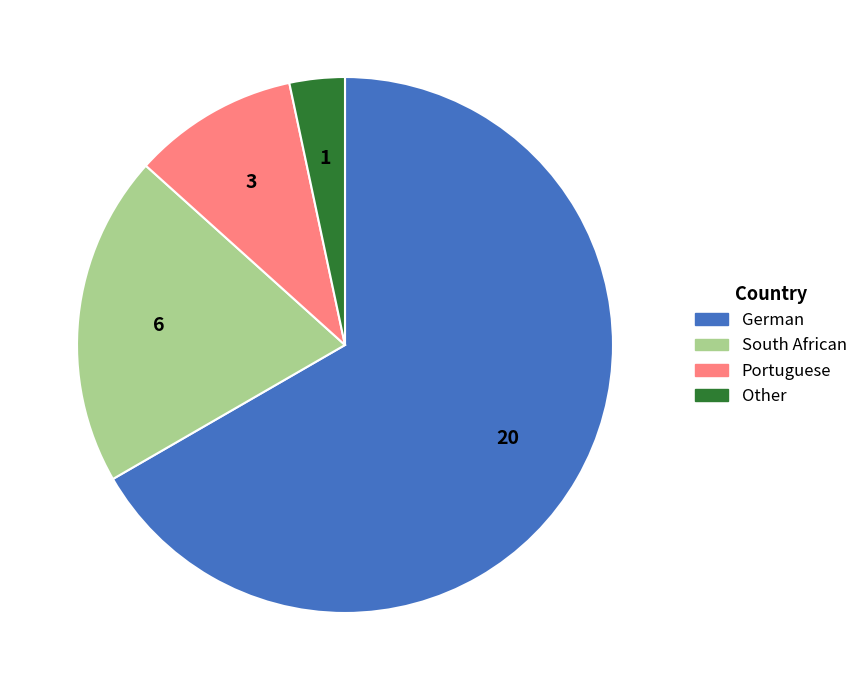

Combined, do German and South African account for over 50%?

Yes